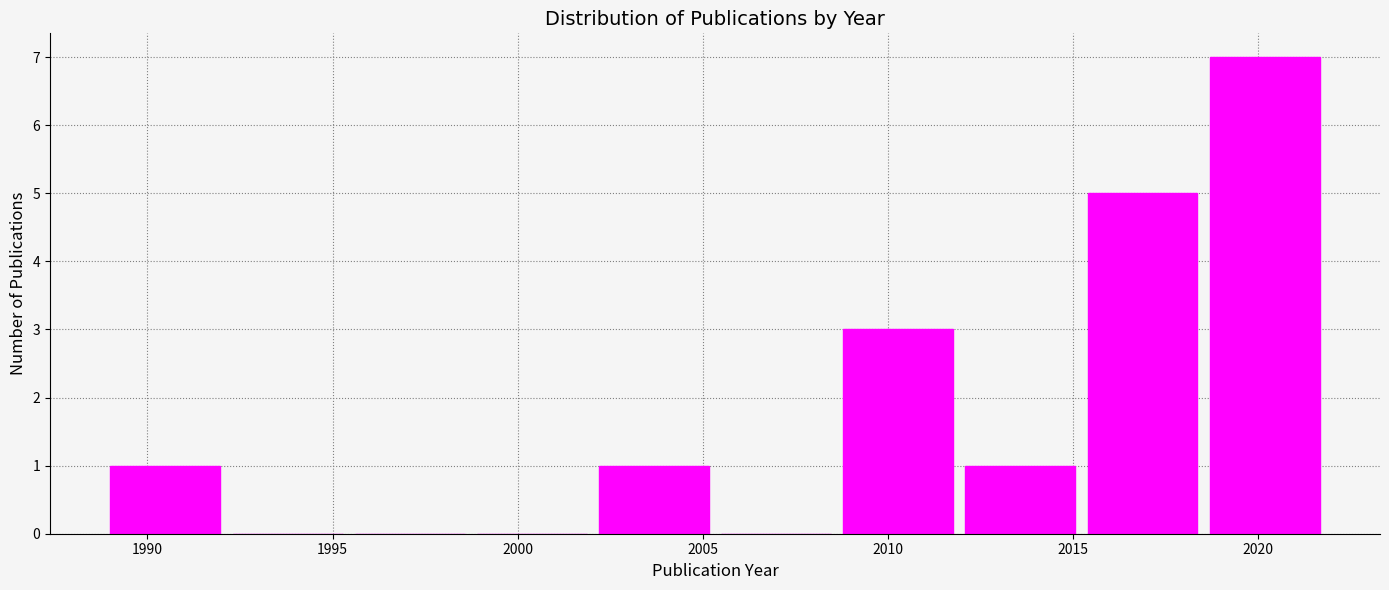

Reading left to right, transcribe this chart: for each bar, give the range it covers on the x-axis and its height. Neither the bar edges nor the heights are printed on the chart, so give them approximately, as read against the axes.

1989.0 to 1992.3: 1
1992.3 to 1995.6: 0
1995.6 to 1998.9: 0
1998.9 to 2002.2: 0
2002.2 to 2005.5: 1
2005.5 to 2008.8: 0
2008.8 to 2012.1: 3
2012.1 to 2015.4: 1
2015.4 to 2018.7: 5
2018.7 to 2022.0: 7